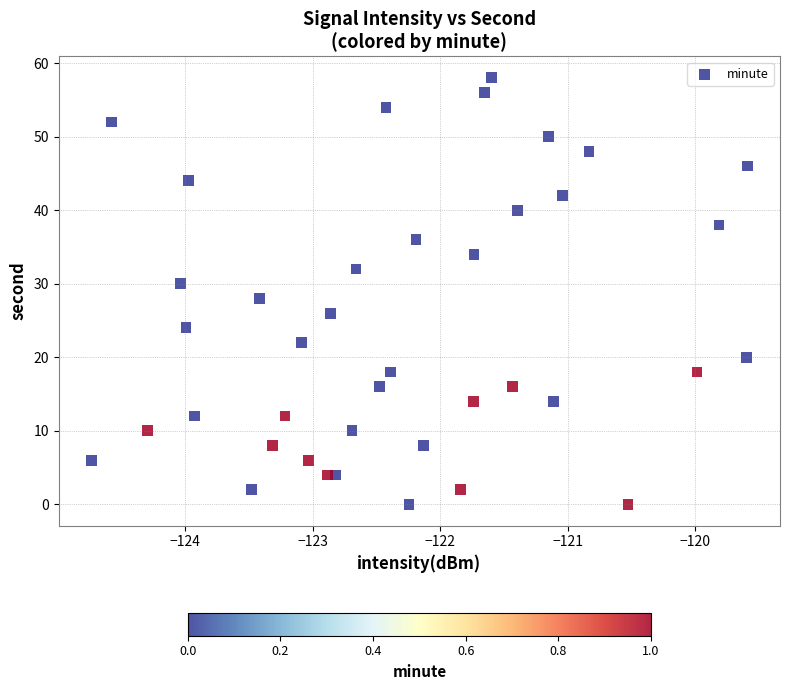

What is the range of Y values (max minus min)?

58